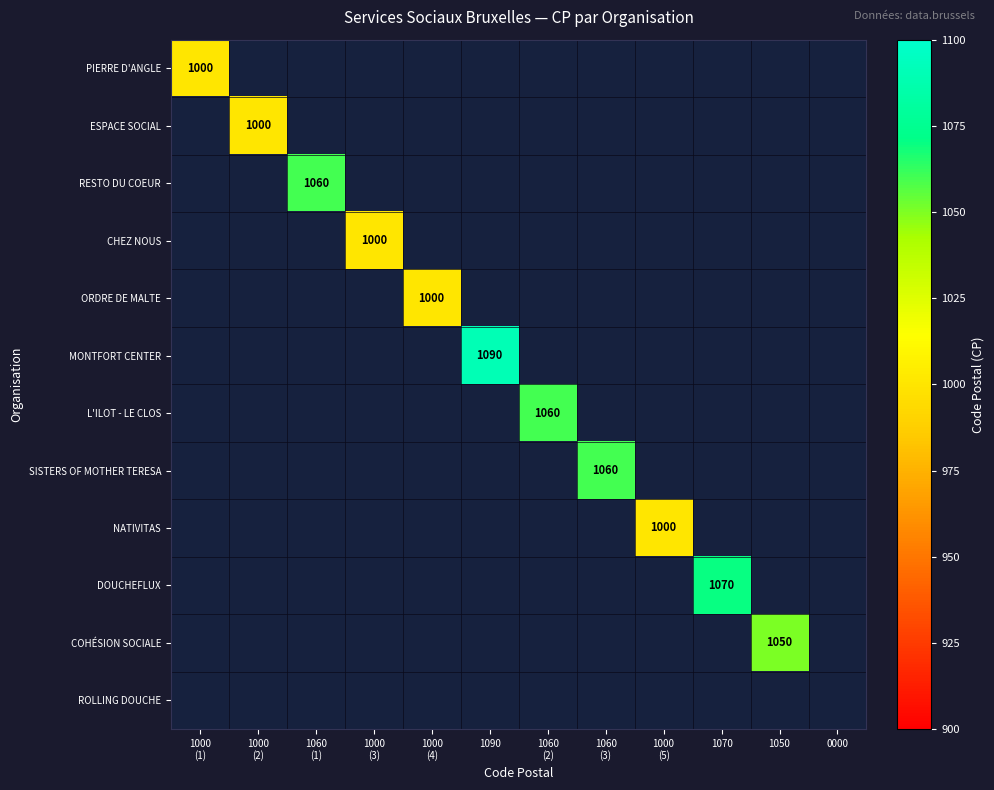

What is the greatest value displayed?

1090